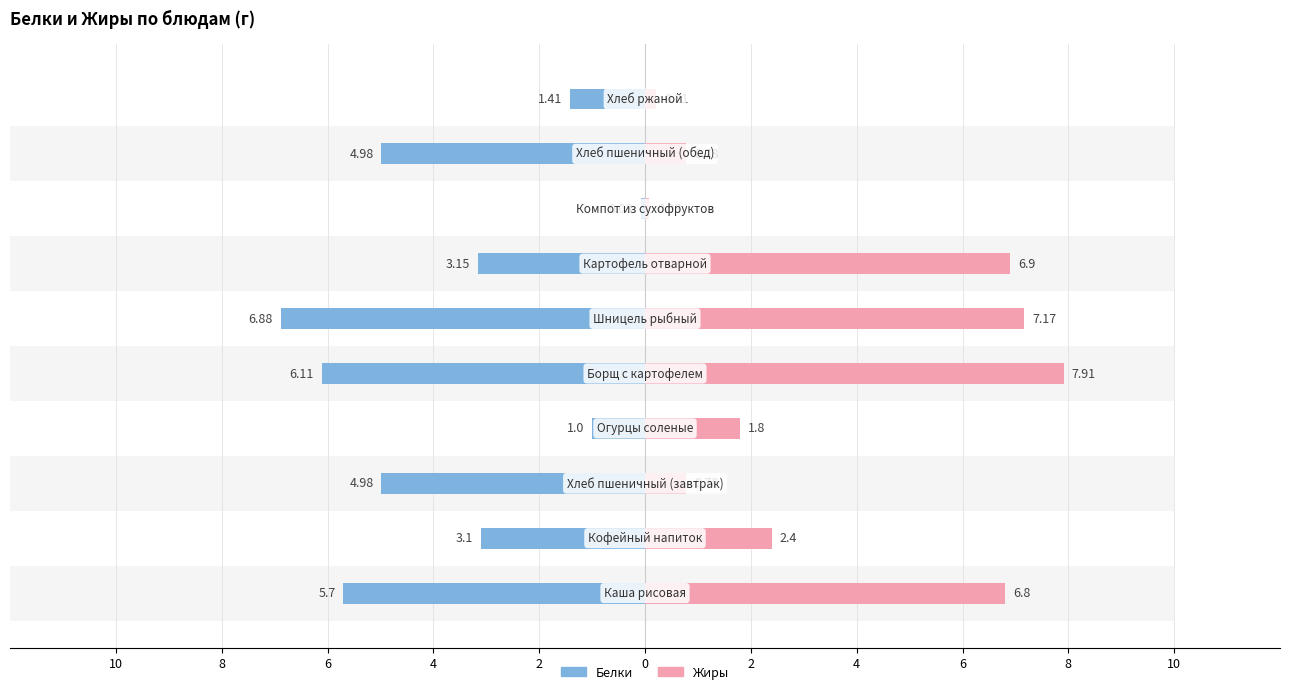

How many bars are there in each group?

2